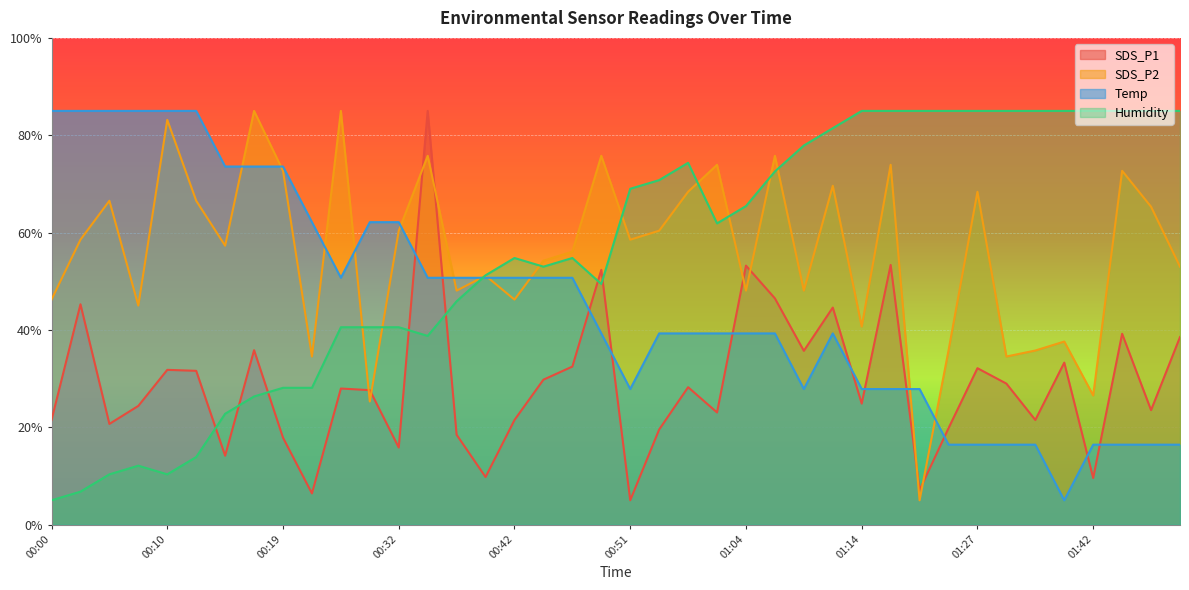

At which category does Temp reach its first local valley?

00:27